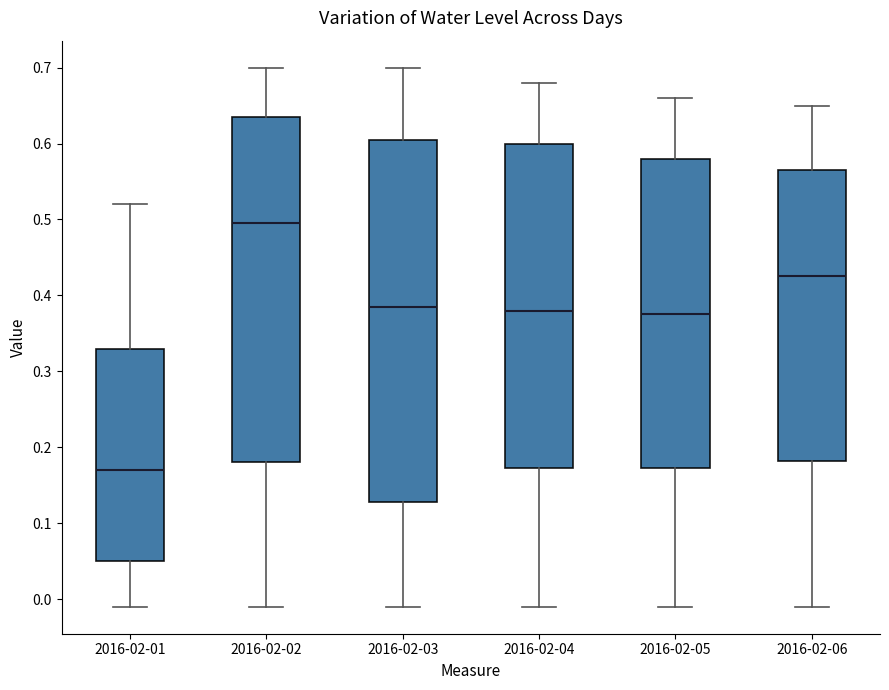

Which box is the tallest, from its lower edge to its upper edge?

2016-02-03